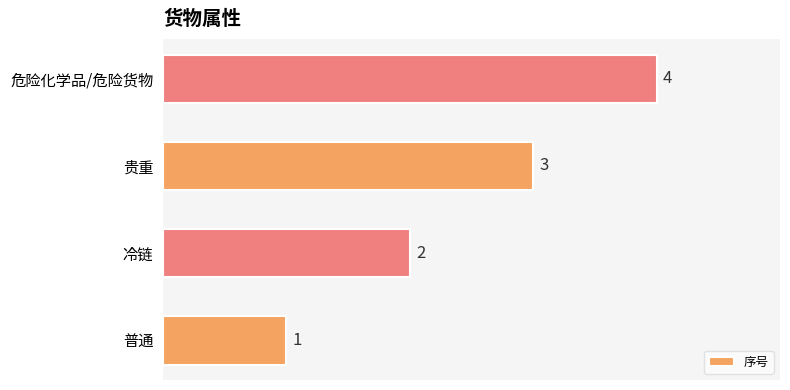

How many categories are shown in the chart?

4